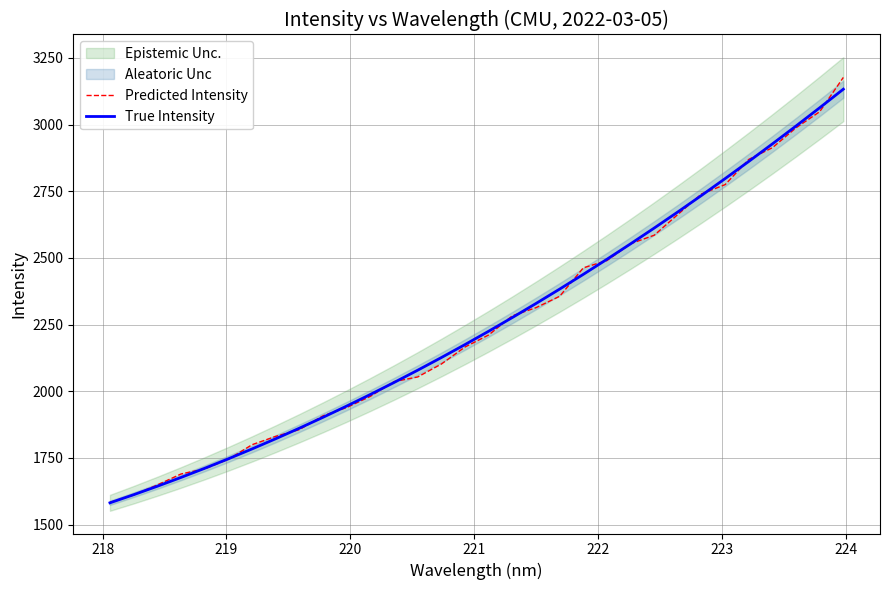

True or false: Predicted Intensity and True Intensity intersect in this chart.

True